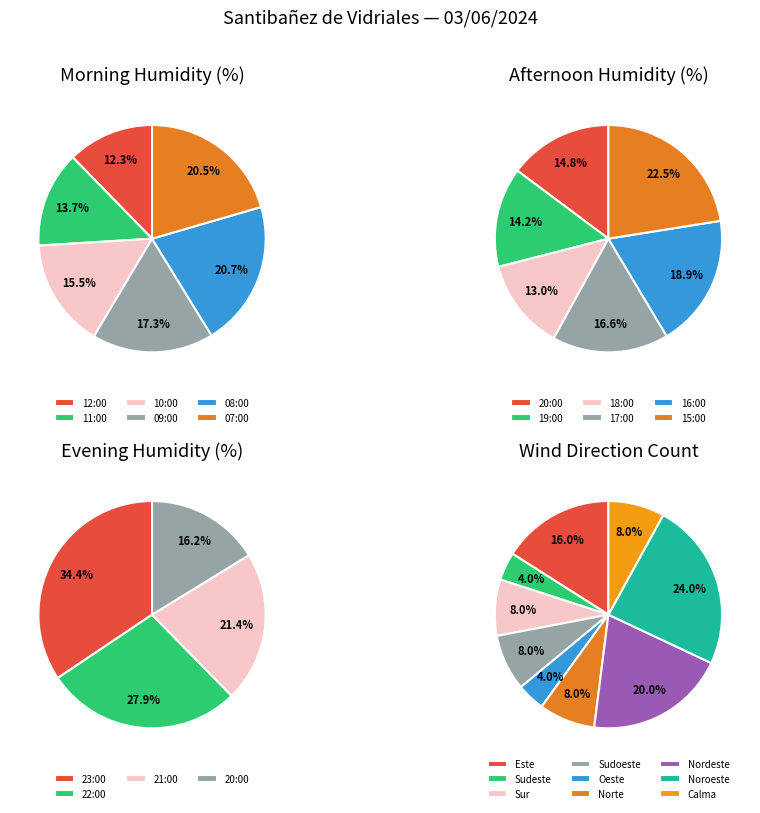

Combined, do 18:00 and 23:00 account for over 50%?

No